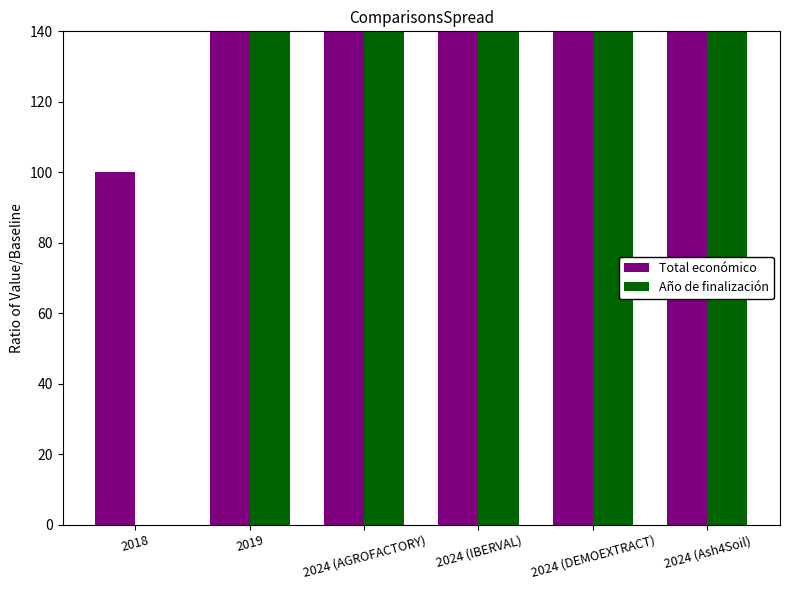

Which series changed the most between 2019 and 2024 (AGROFACTORY)?

Total económico